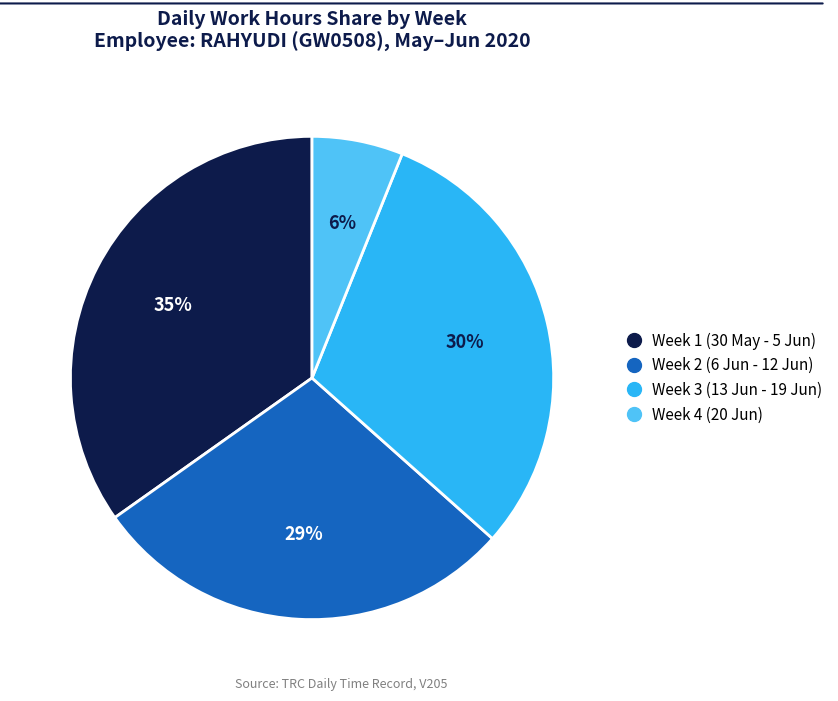

To the nearest percent, what is the difference between the largest and smallest slice percentages?

29%